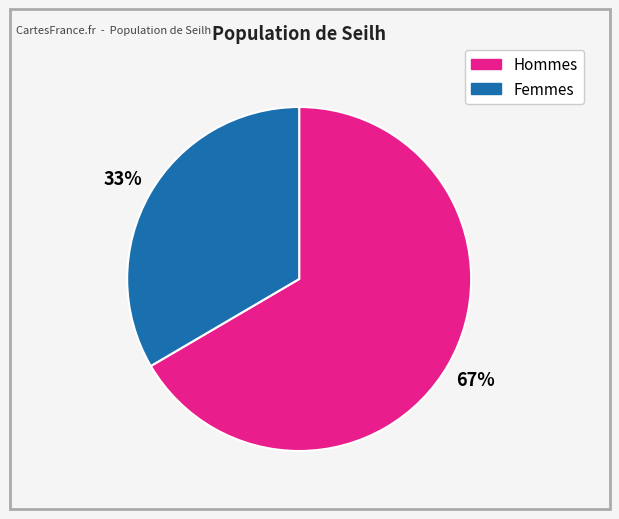

Is there a majority slice in this chart?

Yes